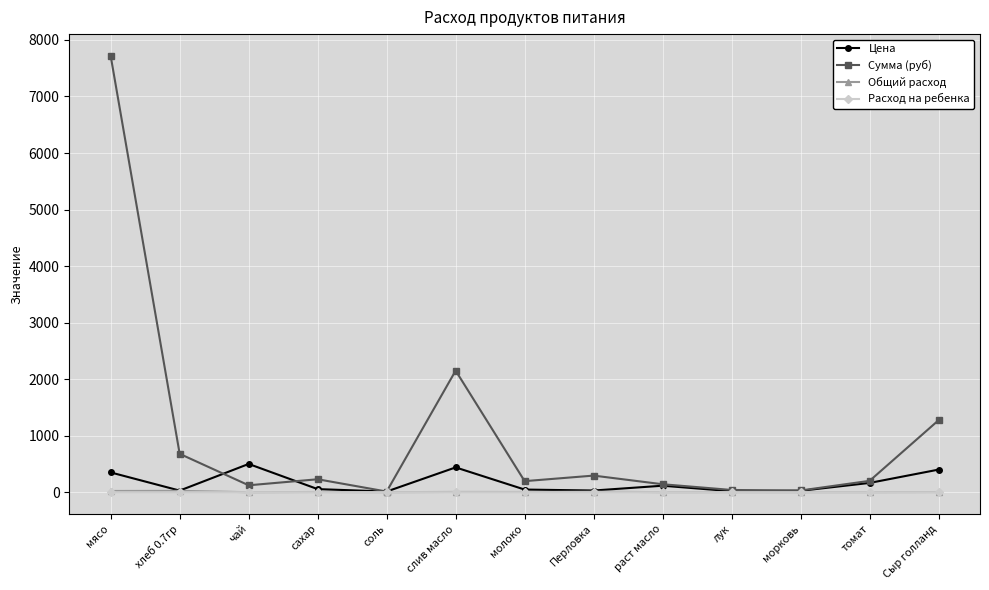

Between мясо and сахар, which series saw the biggest shift?

Сумма (руб)